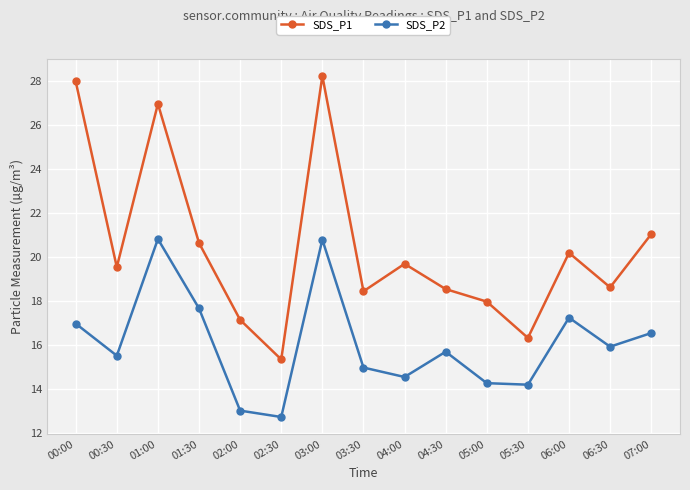

Where is SDS_P2 nearest to the value 16?

06:30